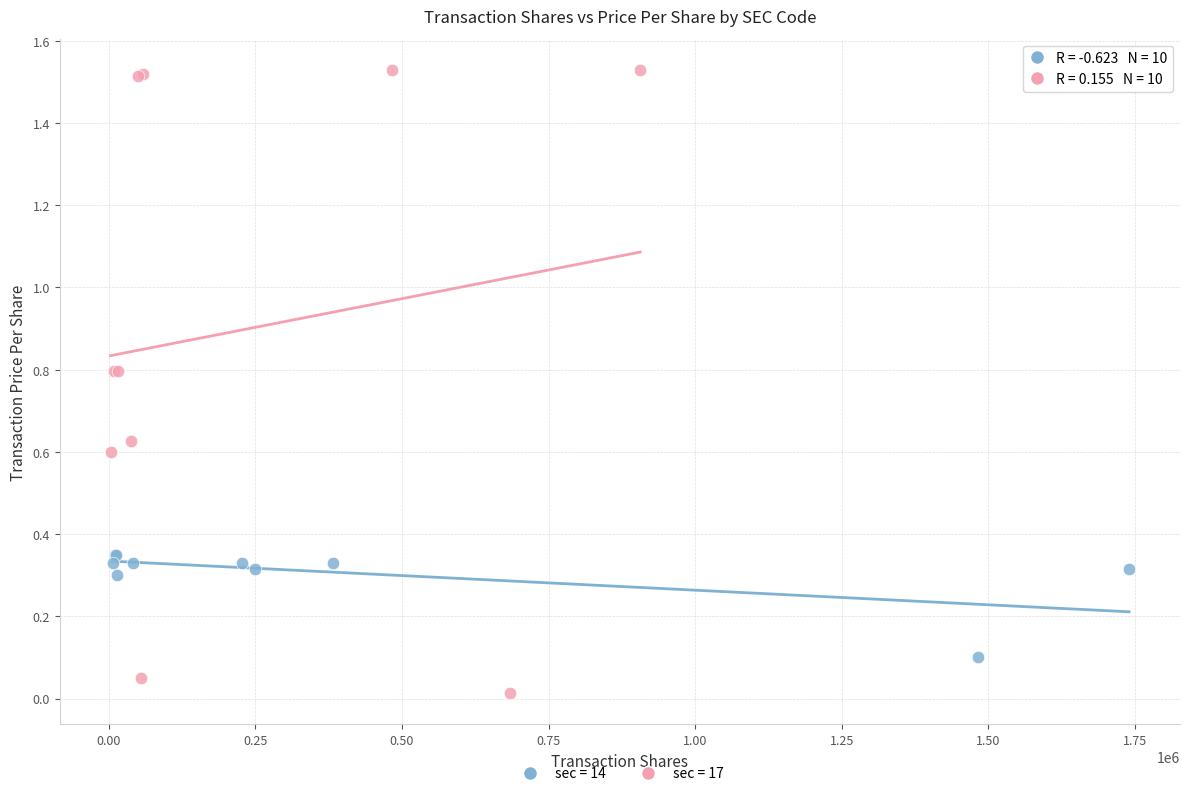

Which series reaches the minimum Y coordinate?

sec = 17